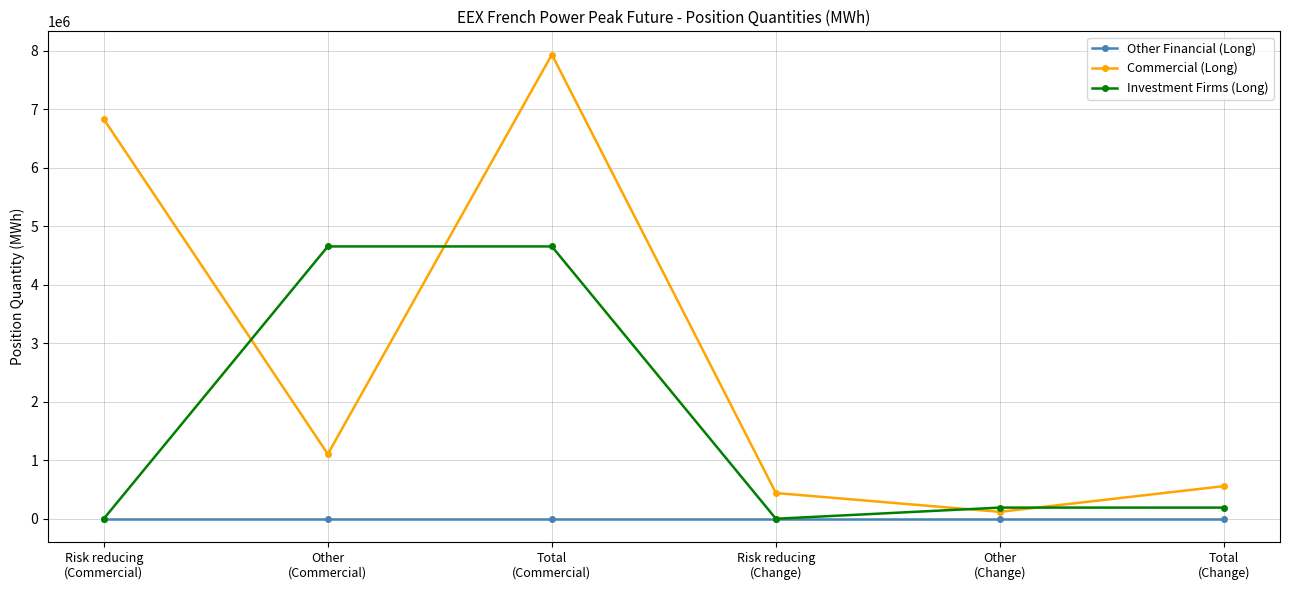

Does the chart have visible grid lines?

Yes